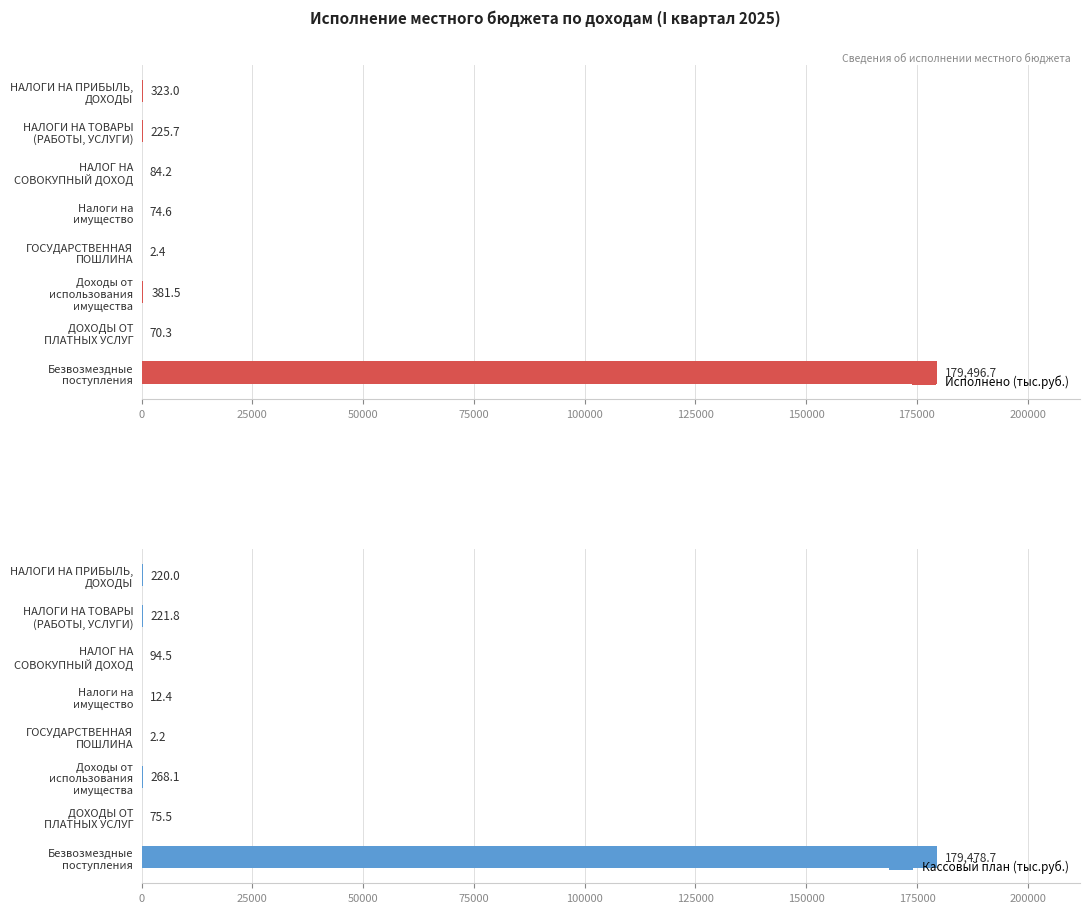

What is the maximum value for Кассовый план (тыс.руб.)?

179478.7